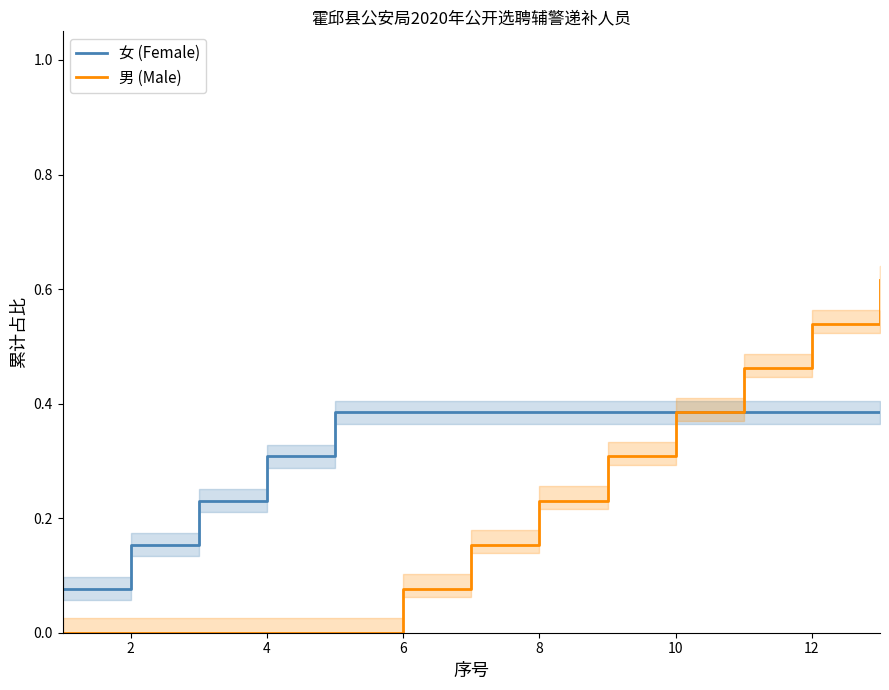

True or false: 女 (Female) and 男 (Male) cross at least once.

False